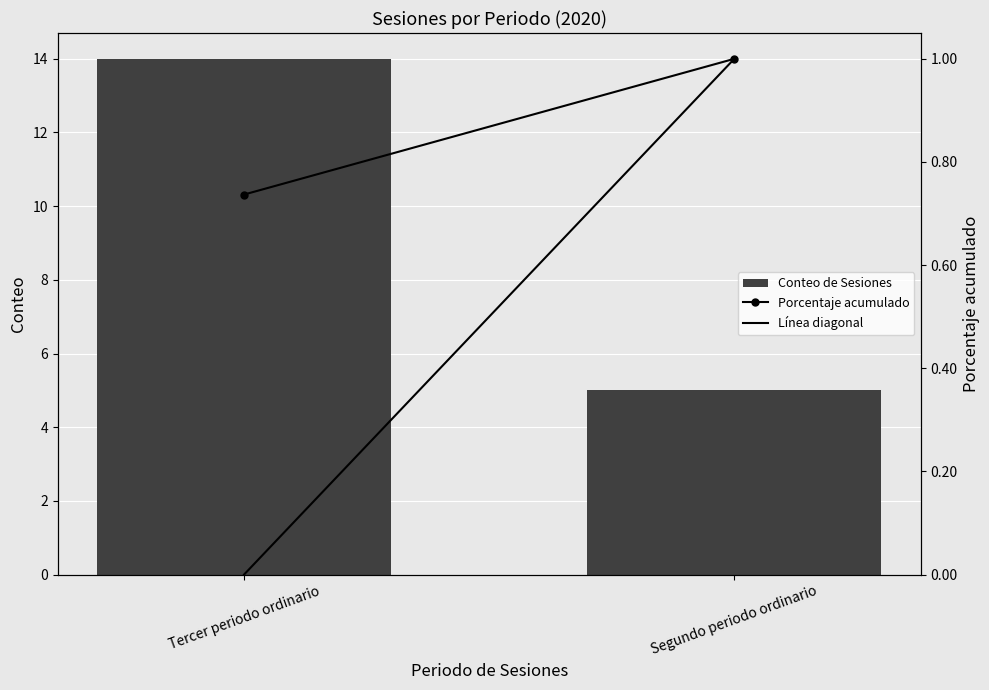

Reading right to left, list all the values displayed in this chart.

Conteo de Sesiones: Segundo periodo ordinario=5.0	Tercer periodo ordinario=14.0
Porcentaje acumulado: Segundo periodo ordinario=1.0	Tercer periodo ordinario=0.7
Línea diagonal: Segundo periodo ordinario=1.0	Tercer periodo ordinario=0.0